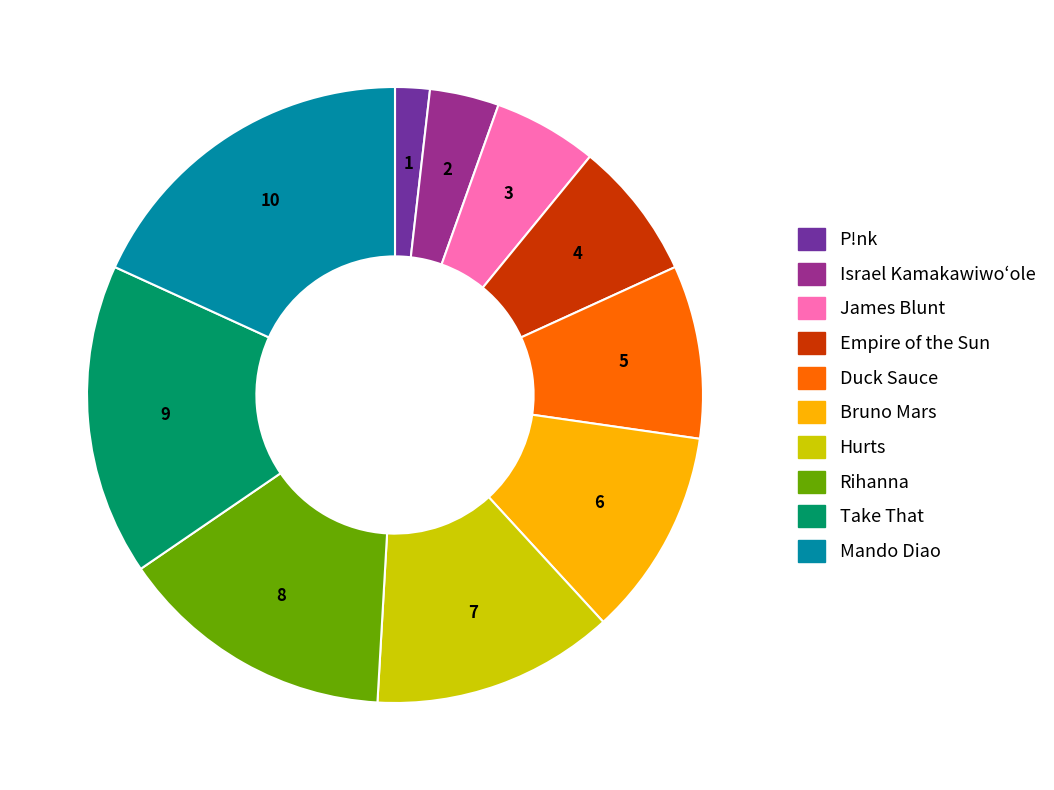

Count the number of slices in the pie.

10